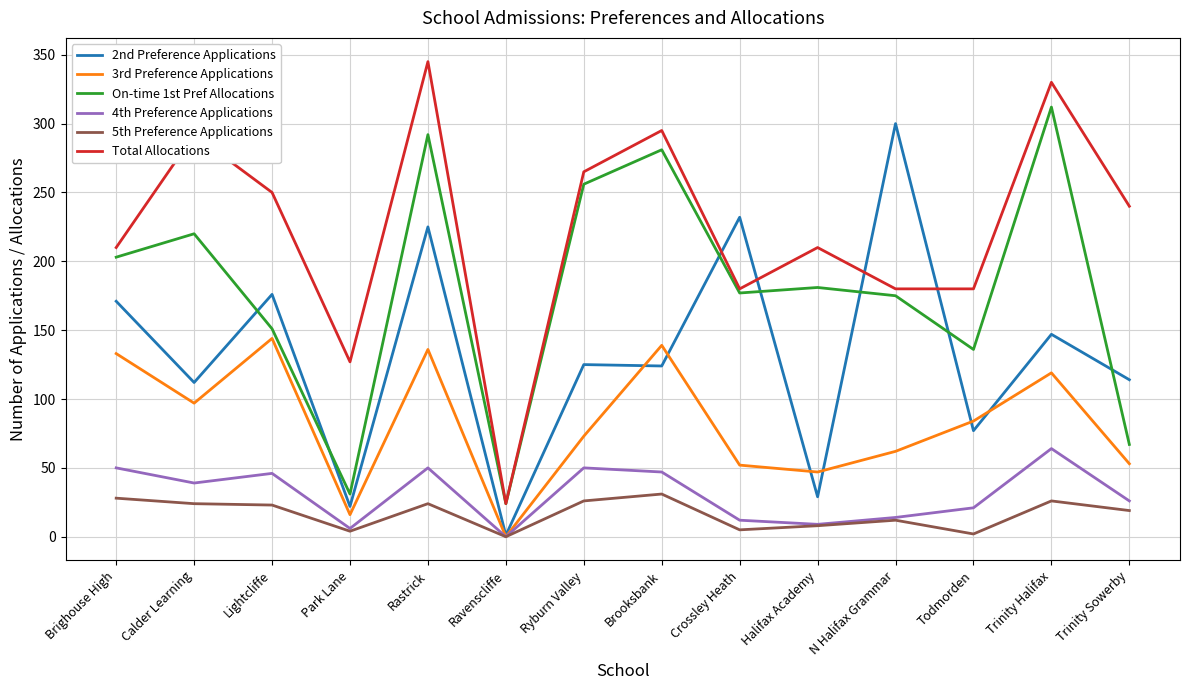

Is the value of 3rd Preference Applications at Brooksbank greater than the value of 4th Preference Applications at Ryburn Valley?

Yes